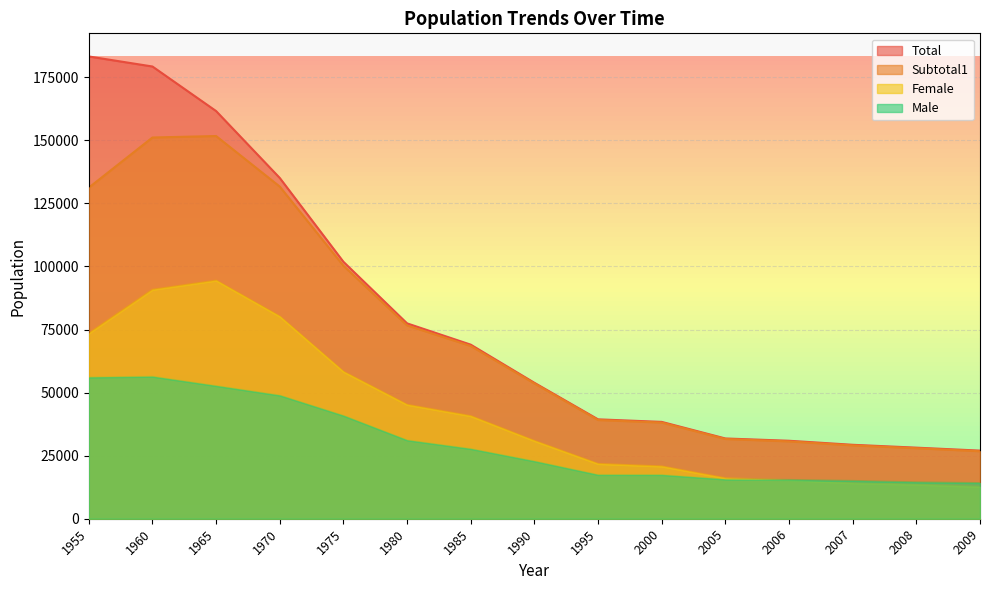

At which label is Female closest to 53507?

1975